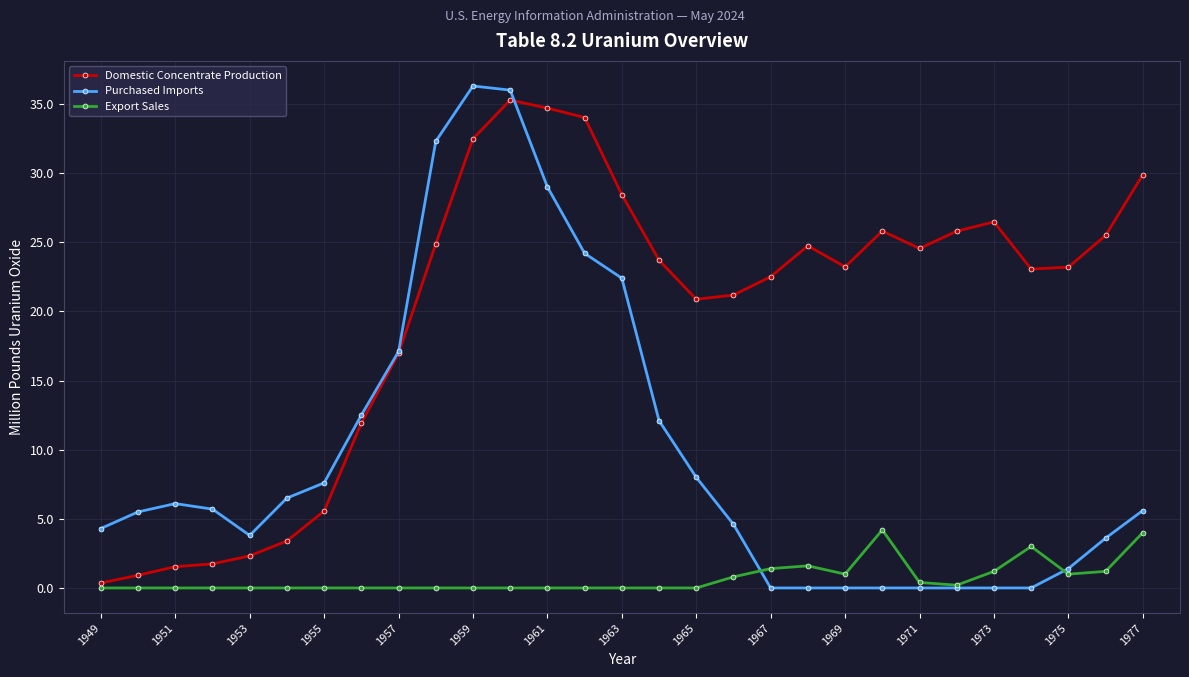

List the series in order of their overall mean, highest first.

Domestic Concentrate Production, Purchased Imports, Export Sales